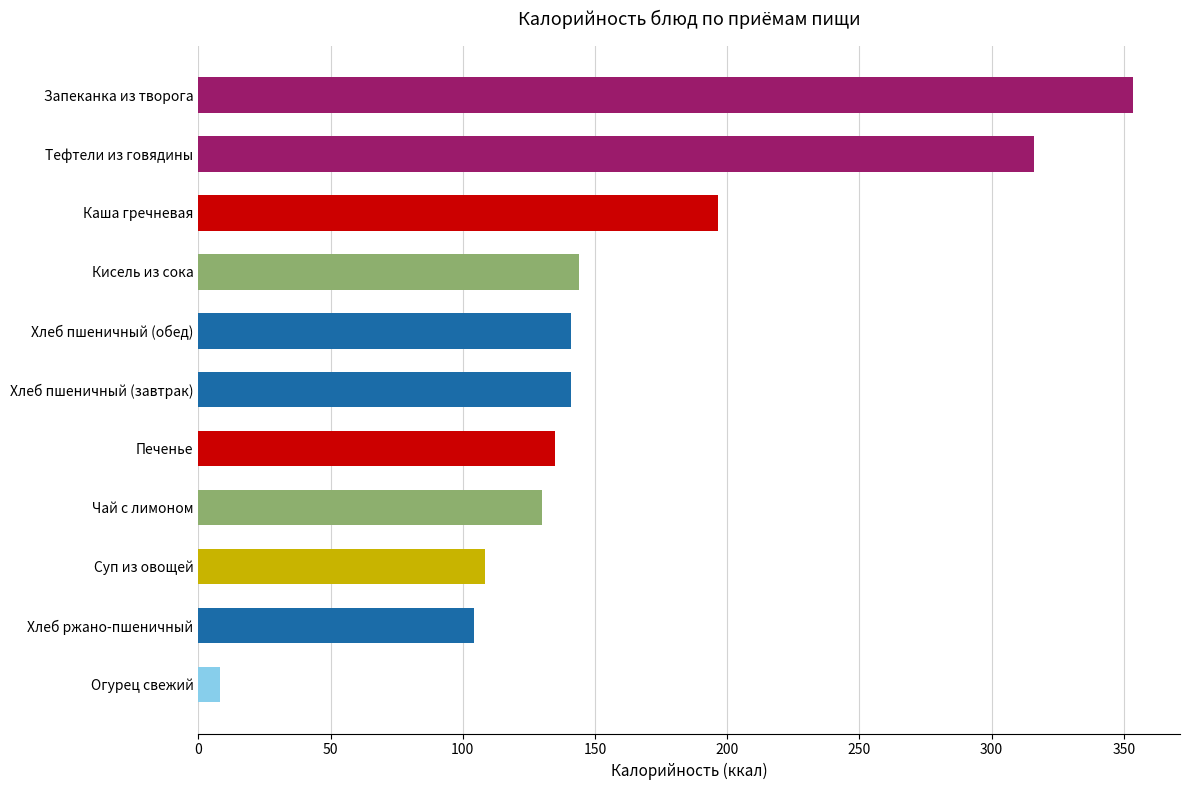

Where is the data nearest to the value 180?

Каша гречневая